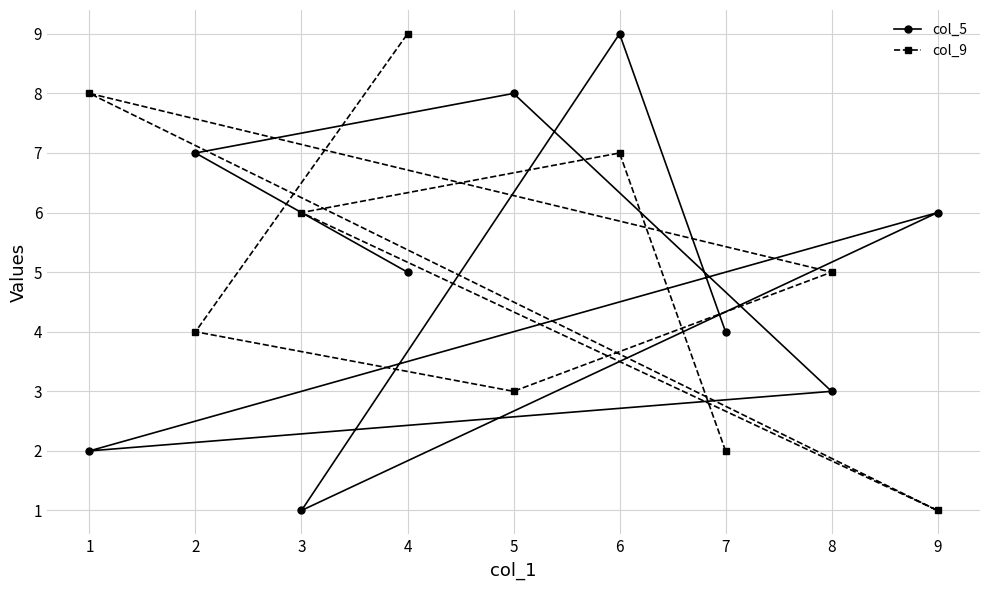

What is the value of the col_5 point at the 9th from the left?

6